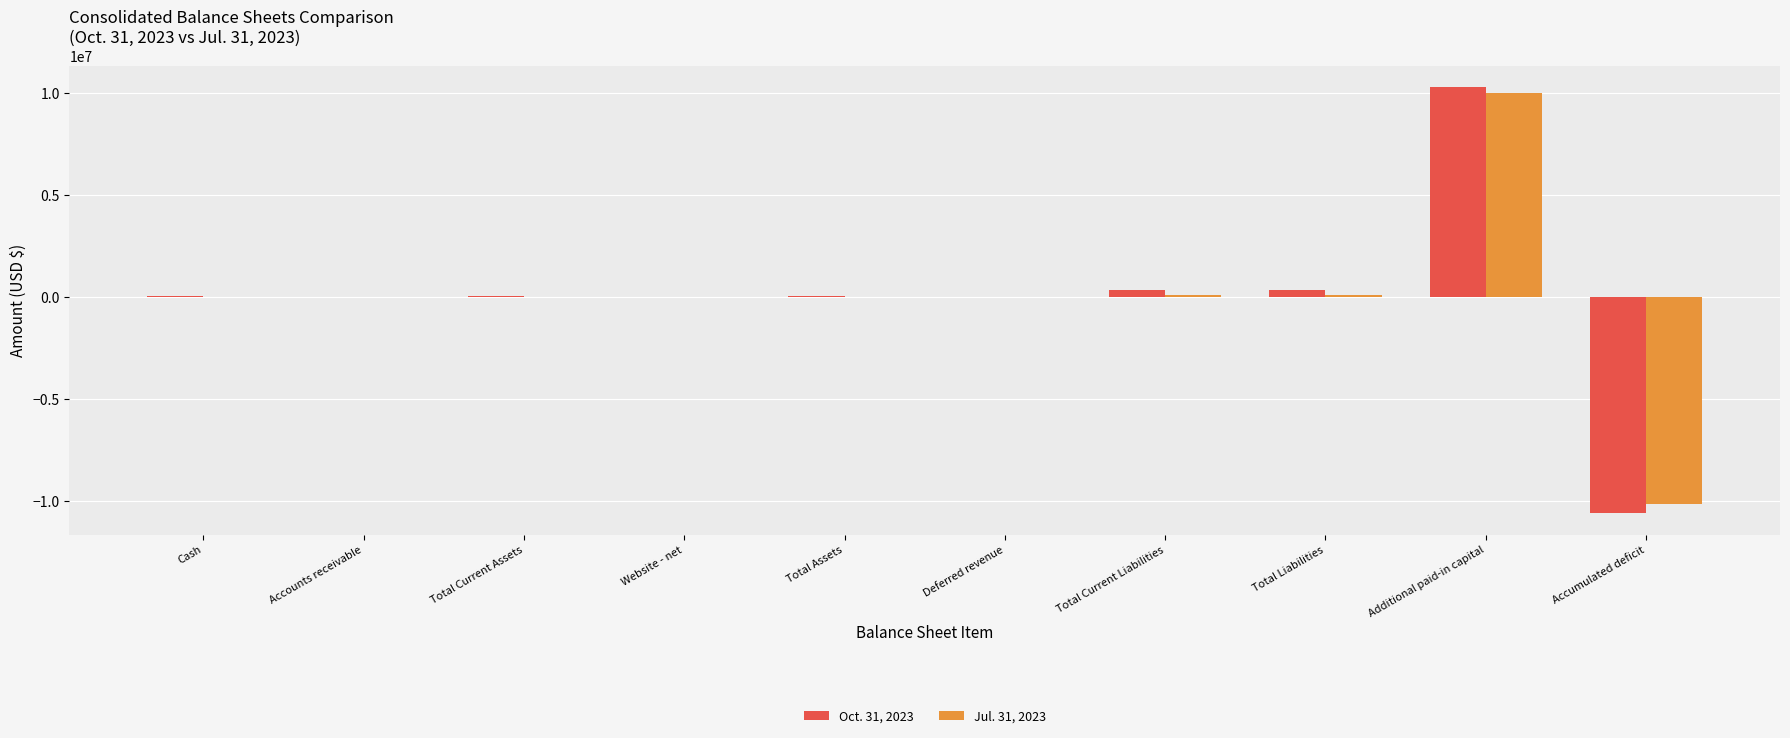

At which category is the sum across all series the highest?

Additional paid-in capital